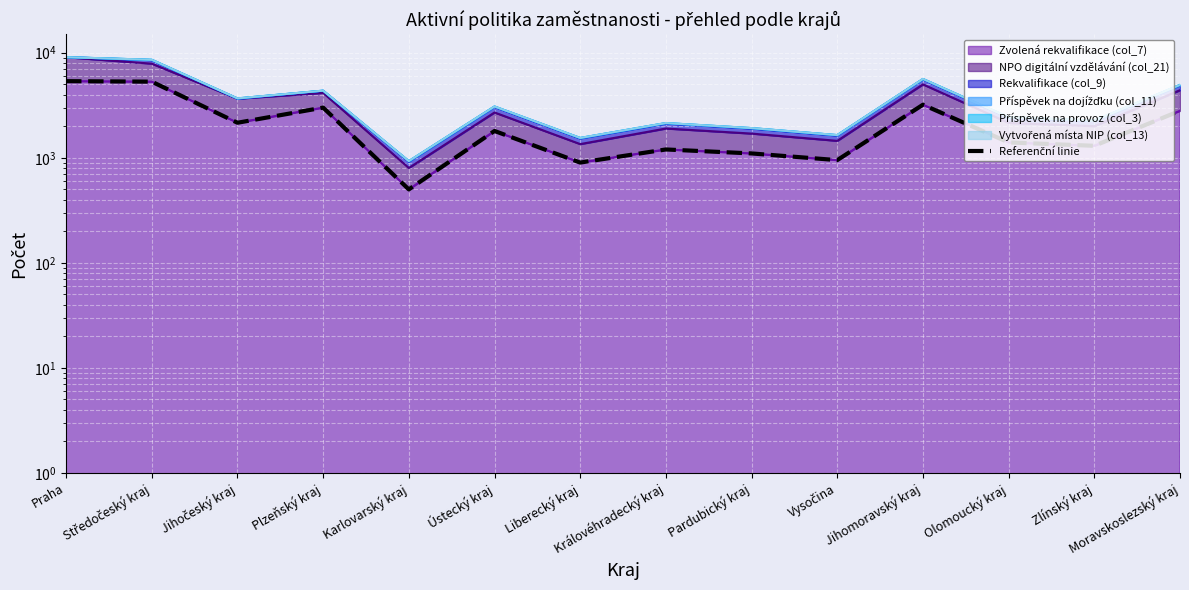

At which category does the chart reach its minimum across all series?

Karlovarský kraj